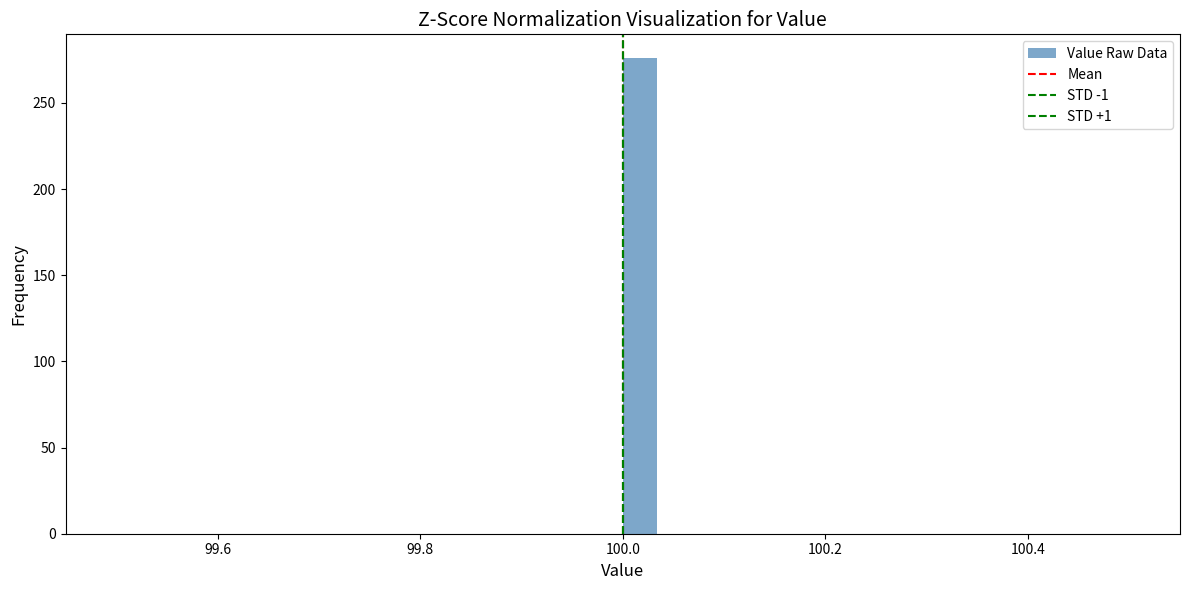

Around what value on the x-axis is the tallest bar? Give the approximate position of its centre, as read against the axis.

100.02